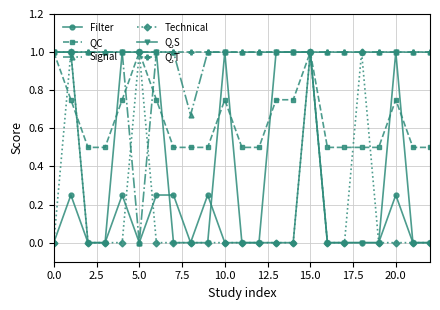

Does the chart have visible grid lines?

Yes